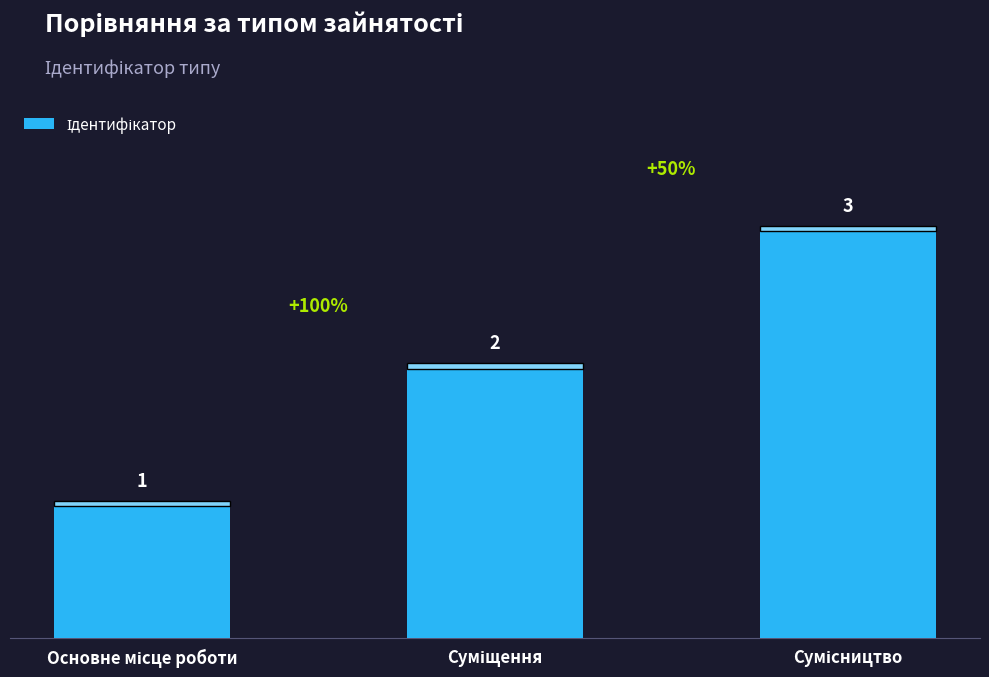

Count the values in the range 1 to 3.

3